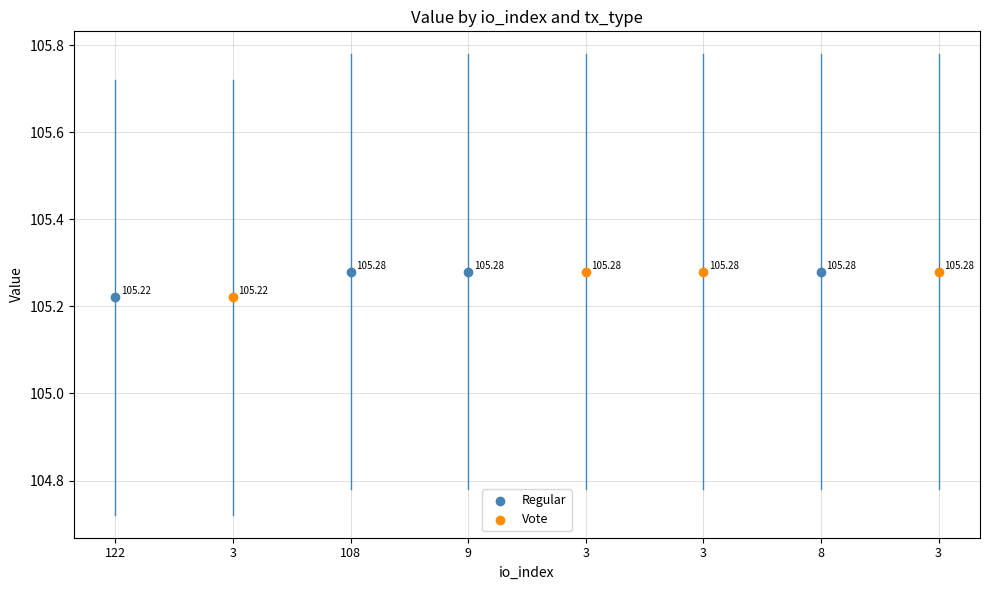

Which series reaches the minimum Y coordinate?

Regular